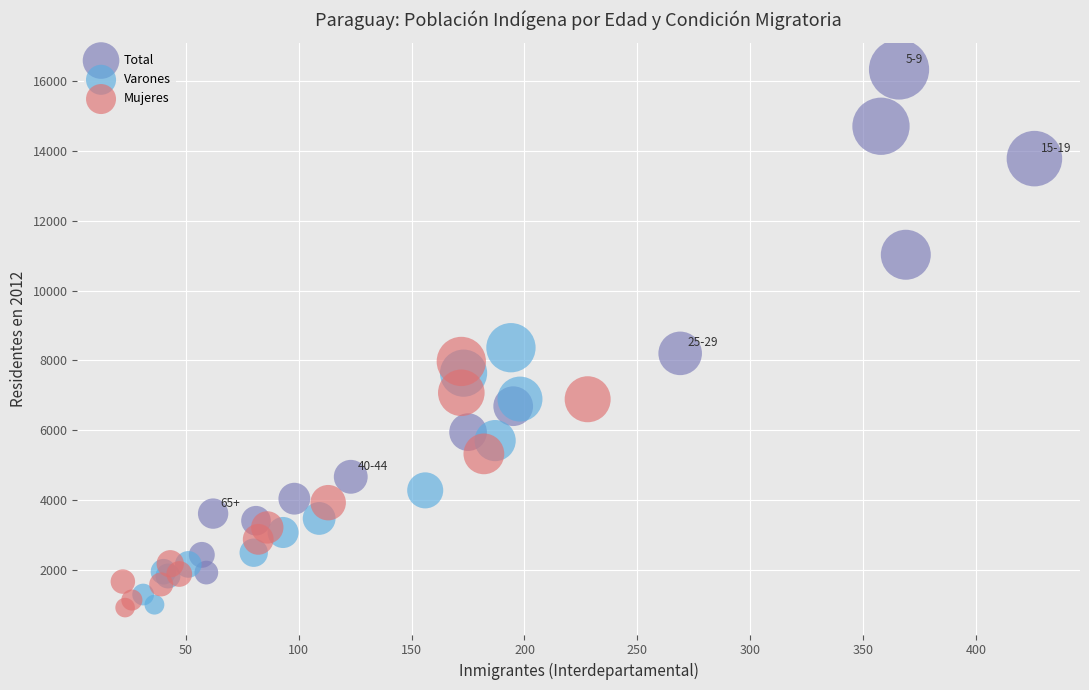

What are all the series names shown in the legend?

Total, Varones, Mujeres